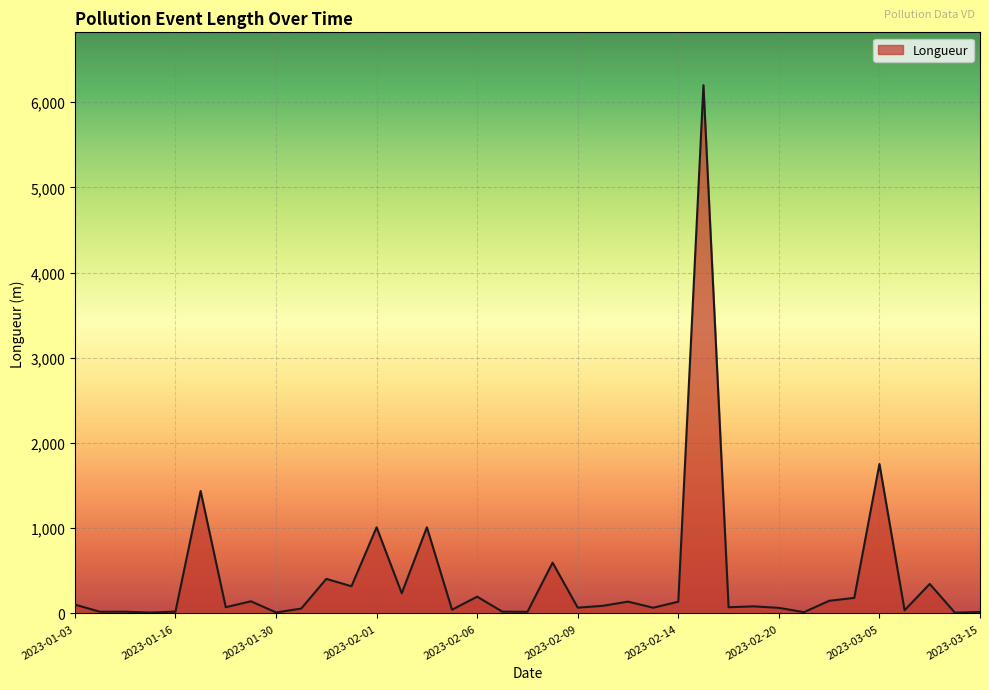

What is the greatest value displayed?

6199.5